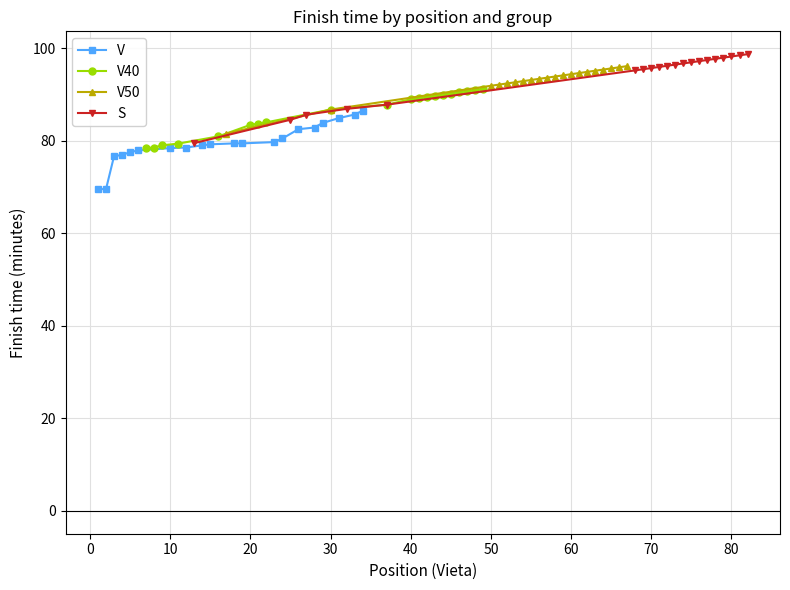

True or false: S and V50 cross at least once.

True